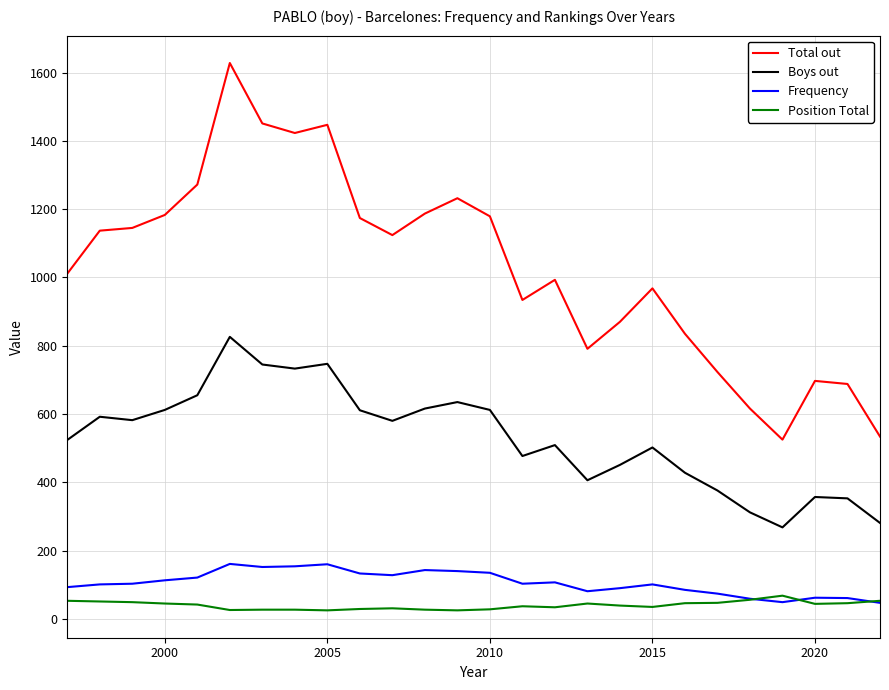

What is the maximum value for Total out?

1628